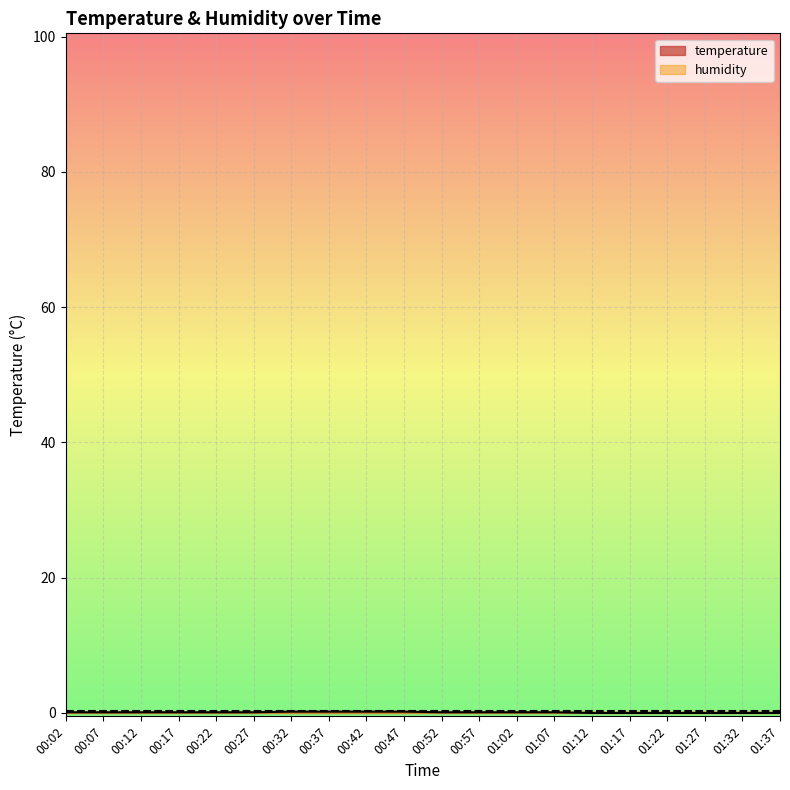

Reading left to right, what are all the values shown in this chart?

temperature: 00:02=0.1	00:07=0.1	00:12=0.1	00:17=0.1	00:22=0.1	00:27=0.1	00:32=0.2	00:37=0.2	00:42=0.2	00:47=0.2	00:52=0.1	00:57=0.1	01:02=0.1	01:07=0.1	01:12=0.0	01:17=0.0	01:22=0.0	01:27=0.0	01:32=0.0	01:37=0.0
humidity: 00:02=0.3	00:07=0.3	00:12=0.3	00:17=0.3	00:22=0.3	00:27=0.3	00:32=0.3	00:37=0.3	00:42=0.3	00:47=0.3	00:52=0.3	00:57=0.3	01:02=0.3	01:07=0.3	01:12=0.3	01:17=0.3	01:22=0.3	01:27=0.3	01:32=0.3	01:37=0.3